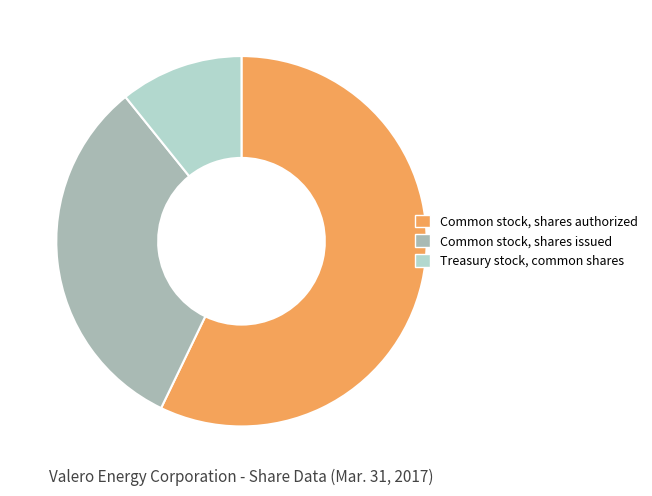

Is it true that Treasury stock, common shares is 1% of the pie?

False